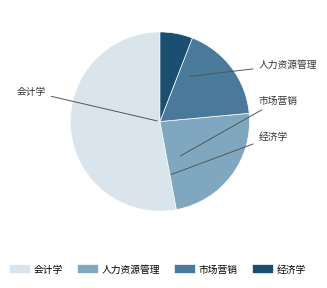

Rank the categories by value from highest to lowest.

会计学, 人力资源管理, 市场营销, 经济学